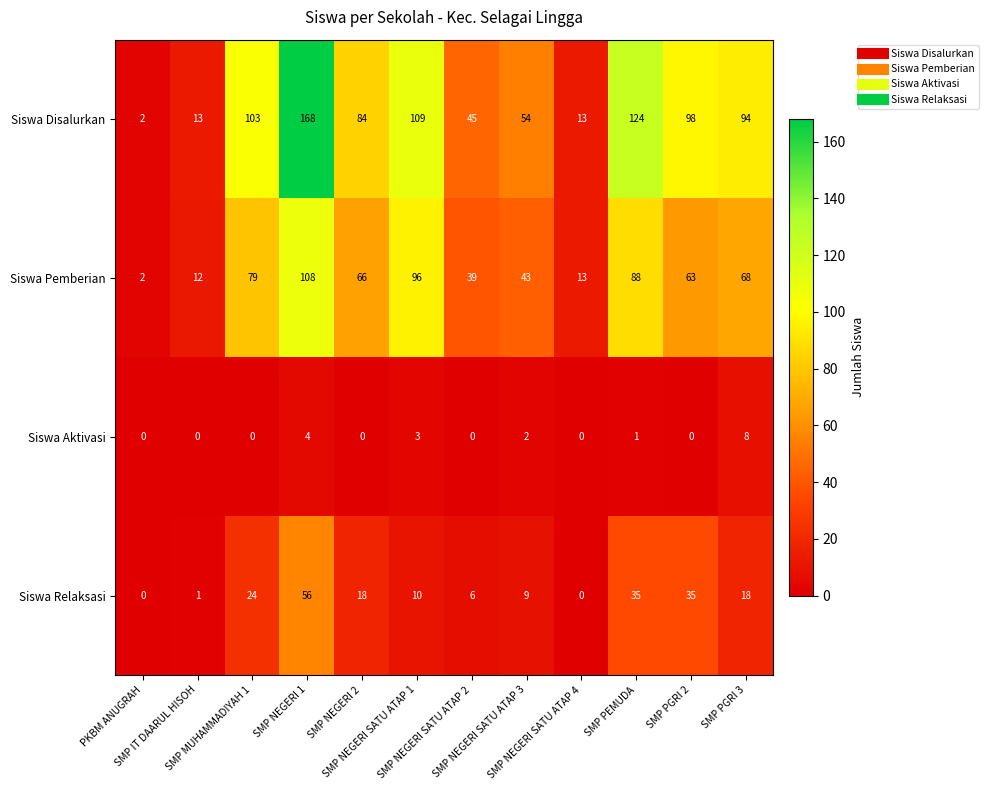

Rank the series by their average value, from highest to lowest.

Siswa Disalurkan, Siswa Pemberian, Siswa Relaksasi, Siswa Aktivasi